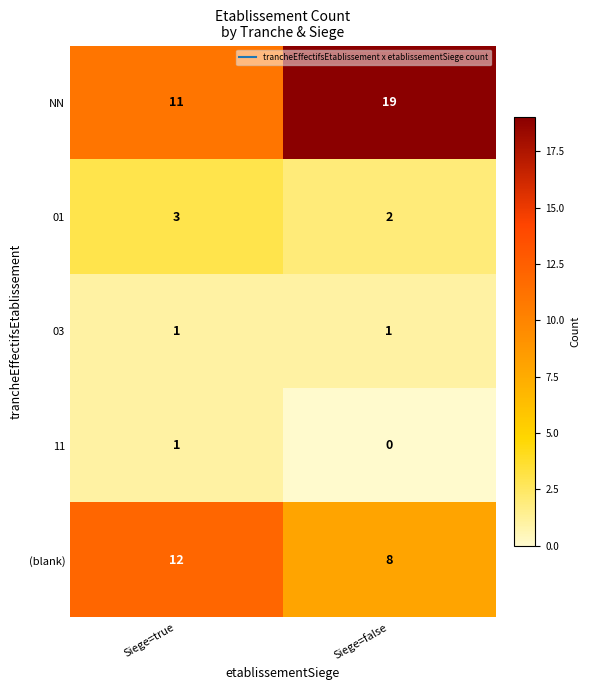

The value of 11 at Siege=true is 1. True or false?

True